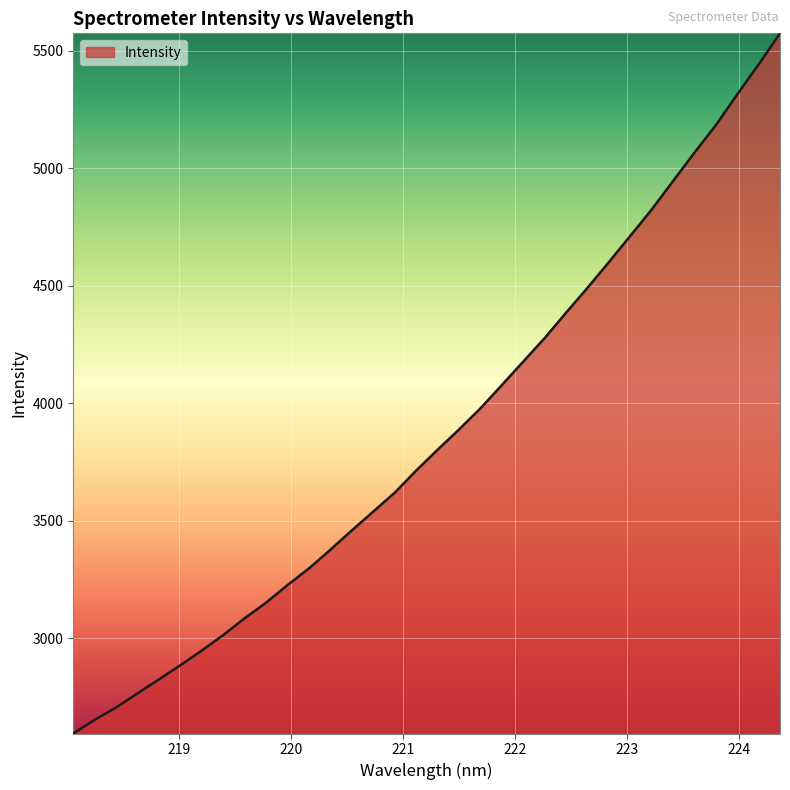

What is the smallest value displayed?

2593.7